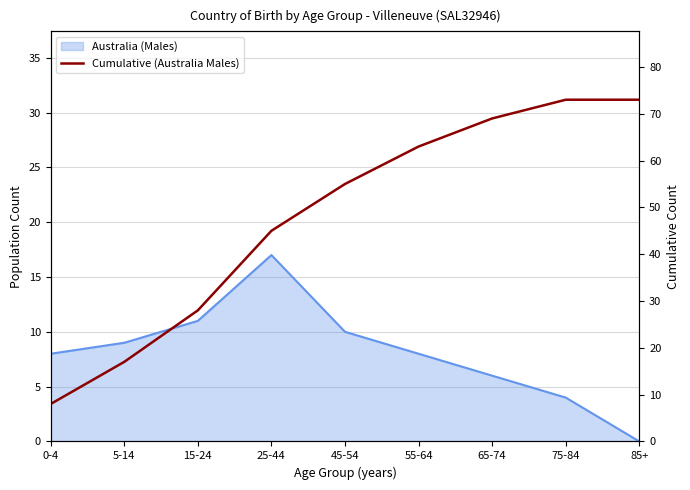

Approximately how many times larger is the value at 55-64 compared to 85+?

0.9